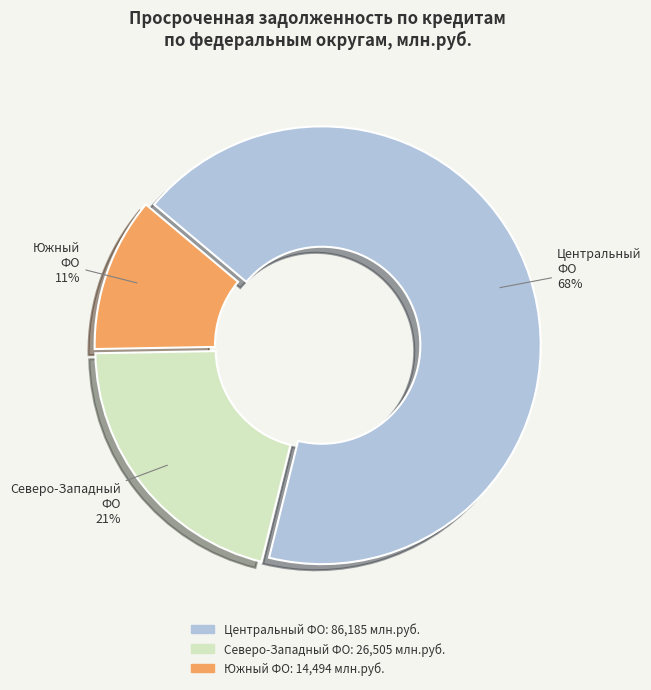

How many slices are in this pie chart?

3